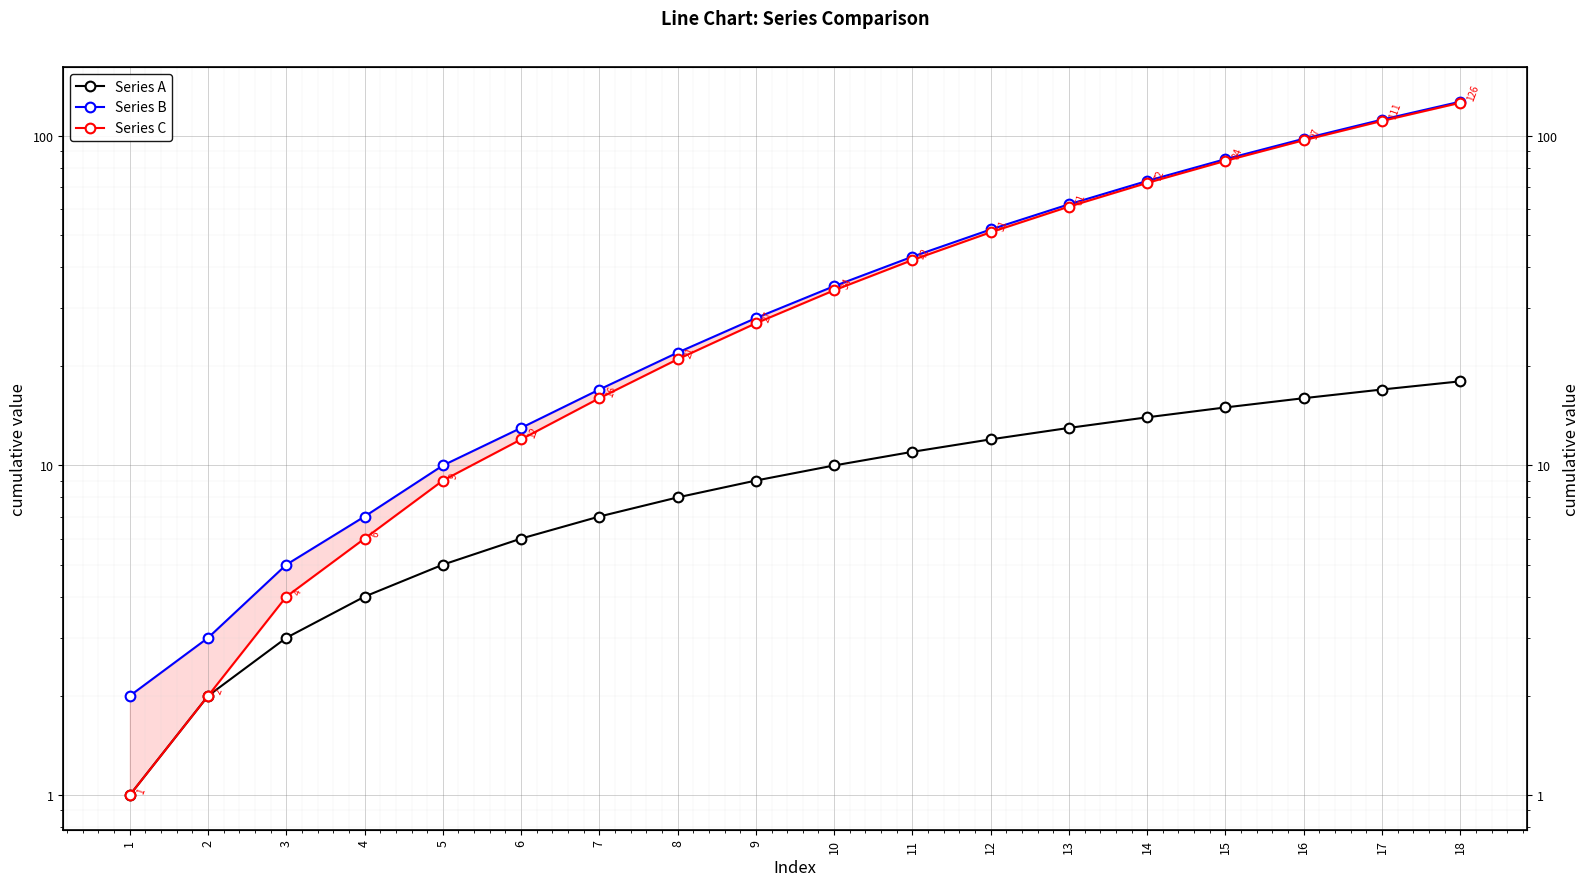

True or false: Series A and Series B cross at least once.

False